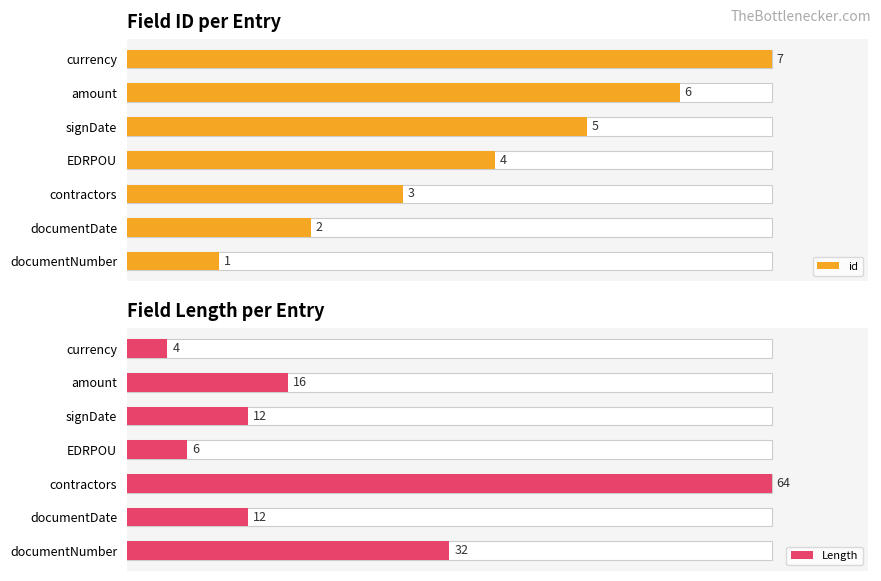

How many series are shown in this chart?

2